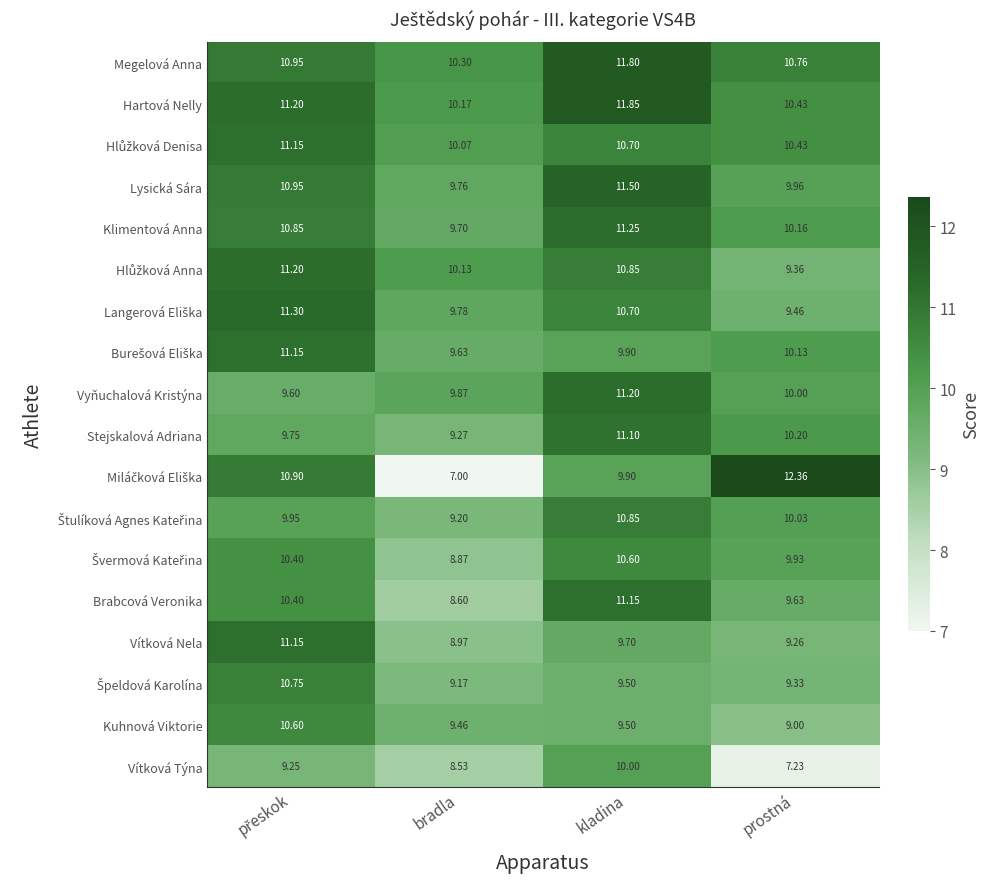

Which label corresponds to the largest value in the chart?

prostná